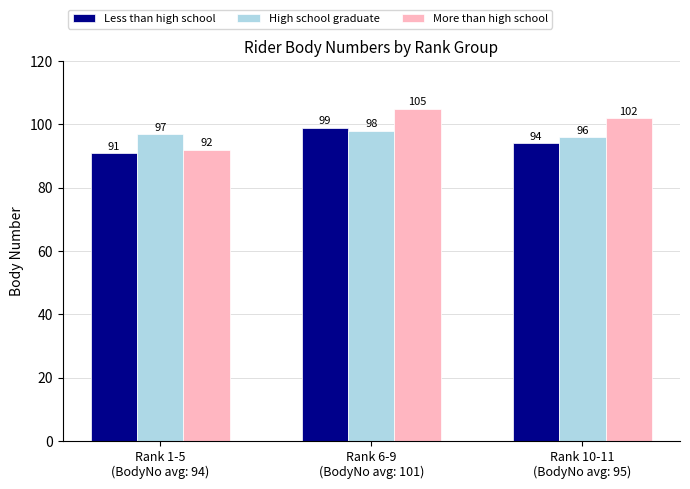

Which series has the largest range (max minus min)?

More than high school